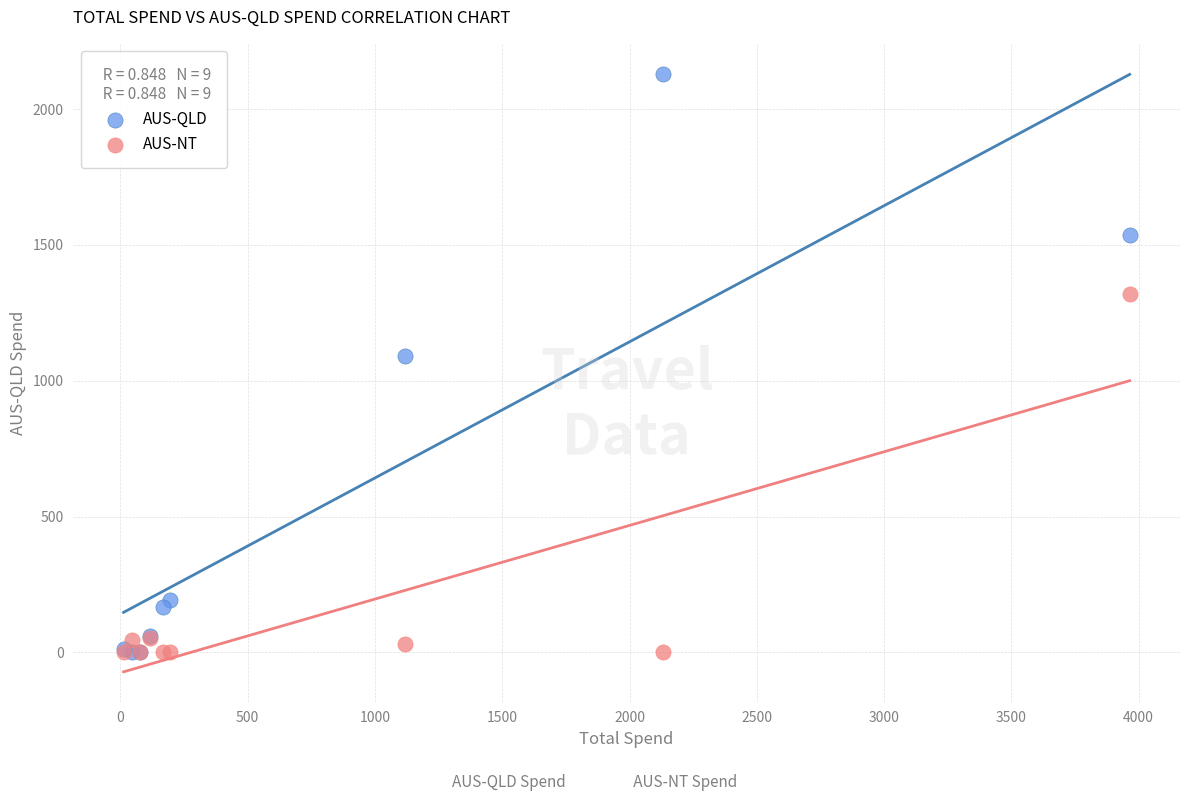

What are all the series names shown in the legend?

AUS-QLD, AUS-NT